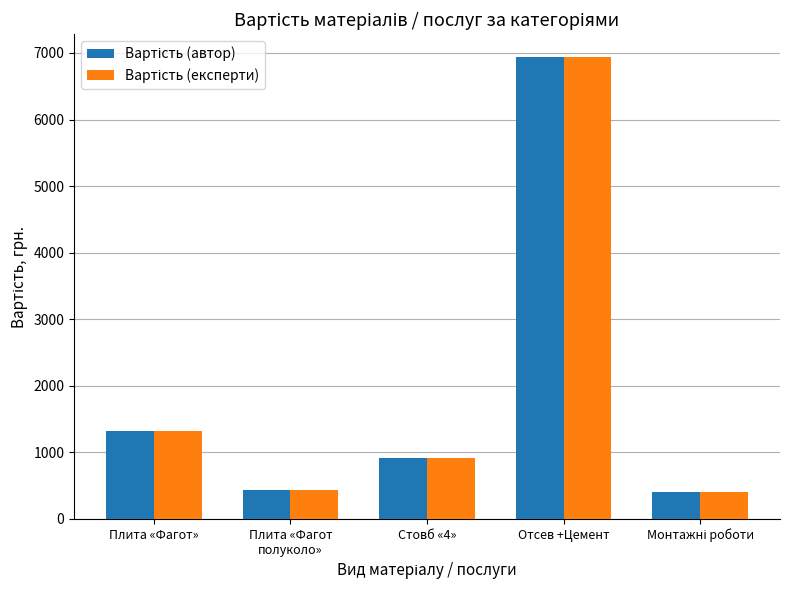

What is the minimum value shown in the chart?

400